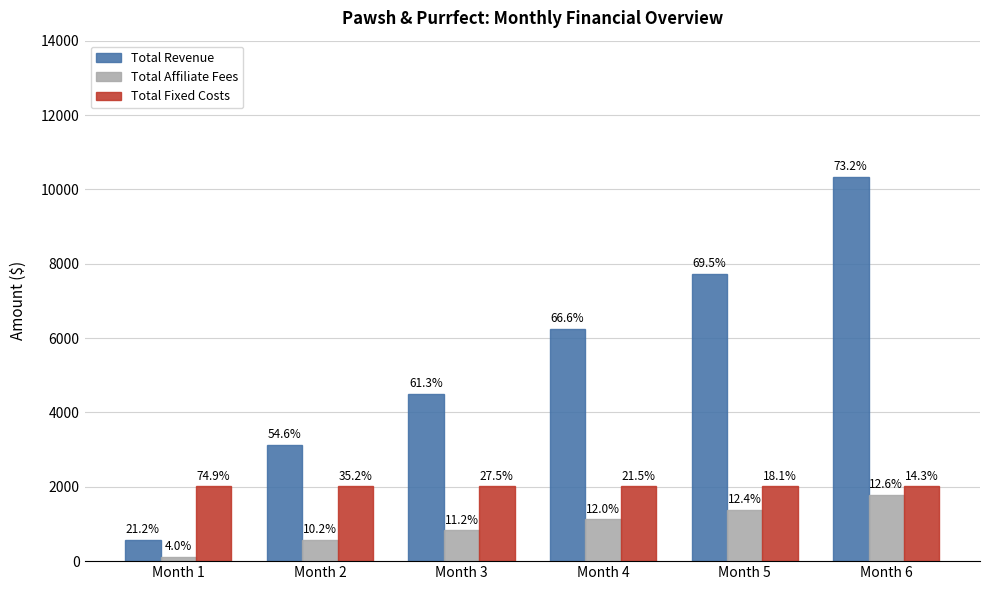

What is the difference between the second highest and minimum values in the Total Affiliate Fees series?

1269.8